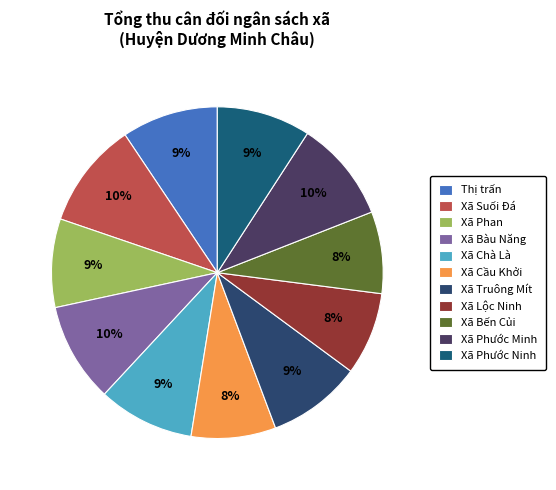

To the nearest percent, what is the difference between the Xã Bàu Năng and Xã Bến Củi slice percentages?

2%